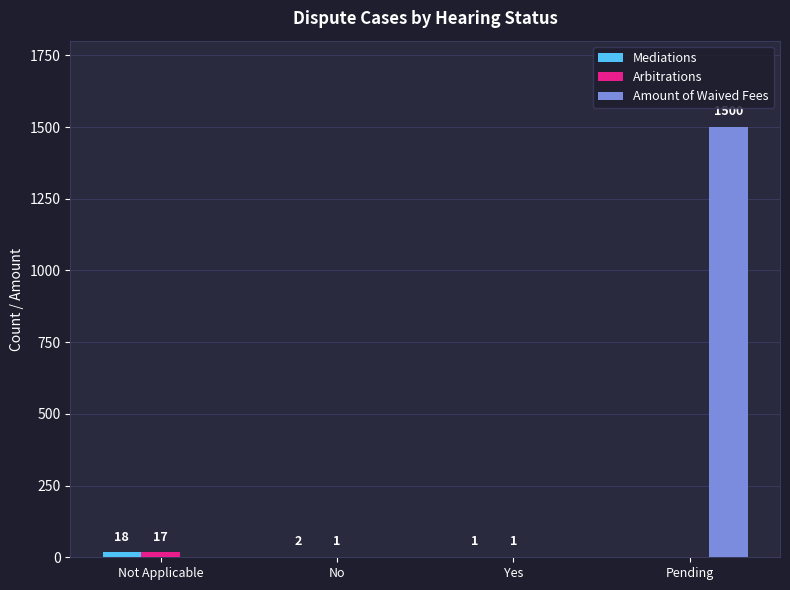

Between Yes and Pending, which series saw the biggest shift?

Amount of Waived Fees